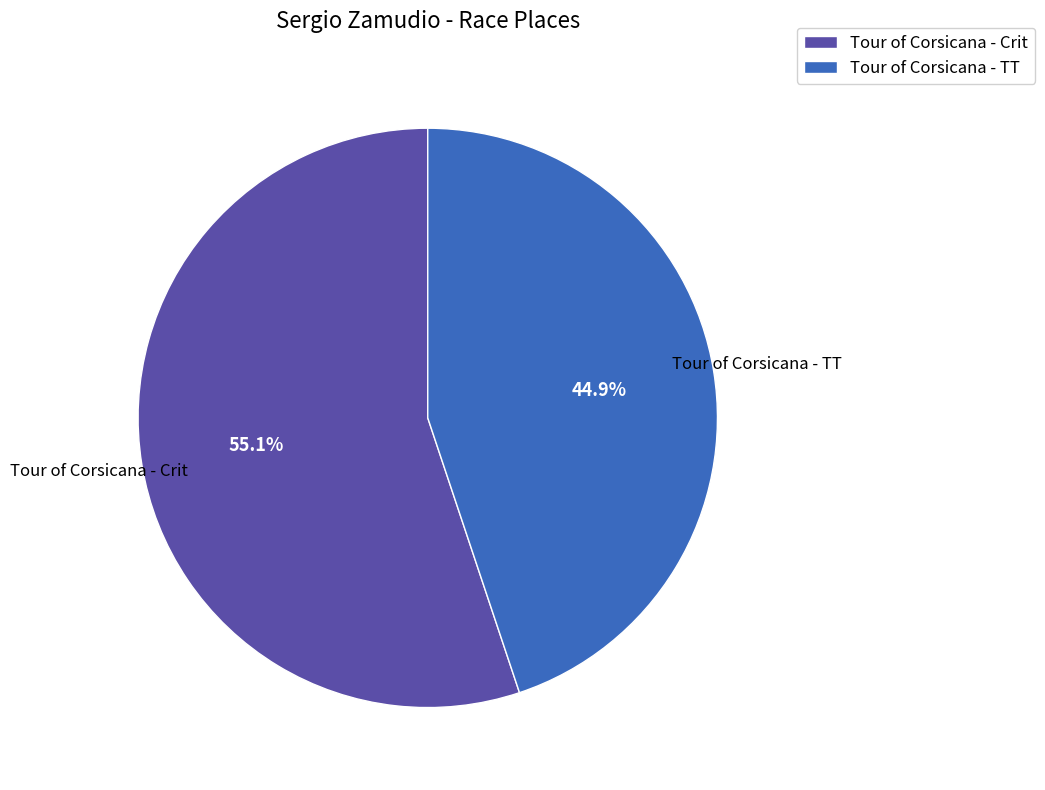

Which category has the smallest portion of the pie?

Tour of Corsicana - TT